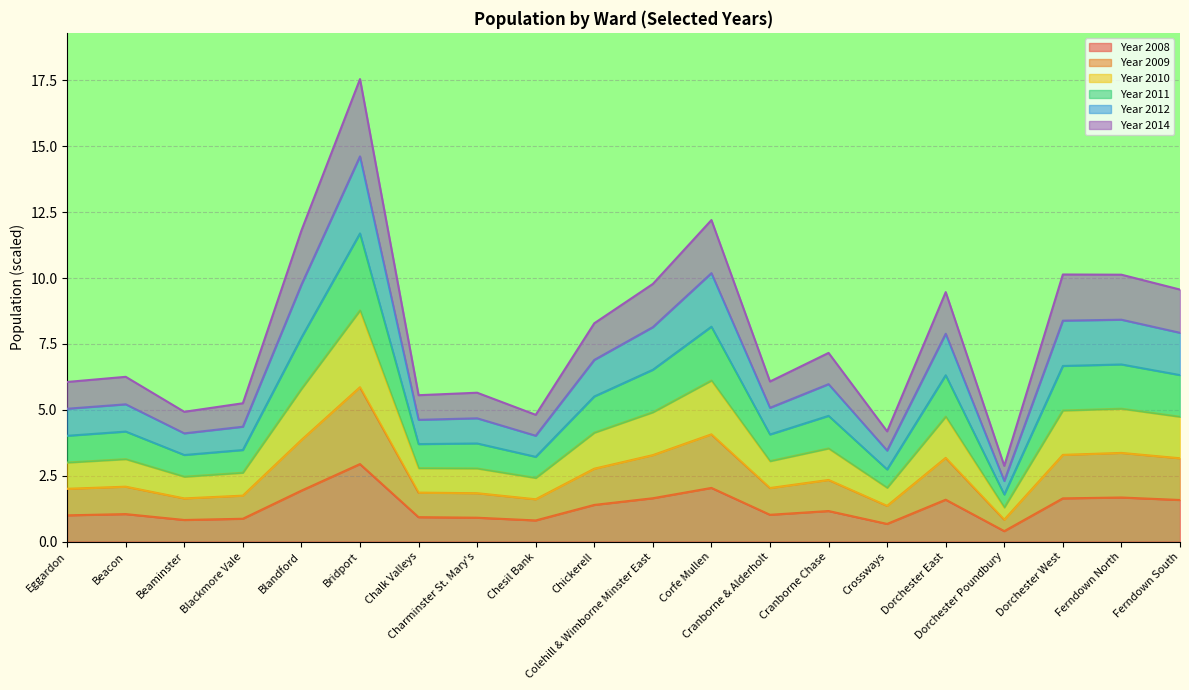

What is the minimum value for Year 2008?

0.4